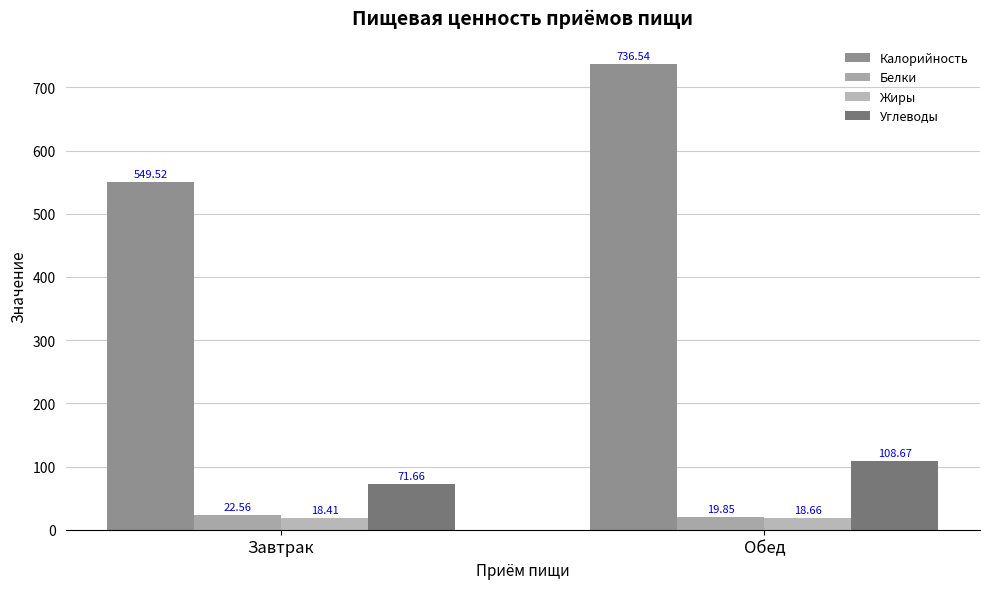

Which series has the largest range (max minus min)?

Калорийность